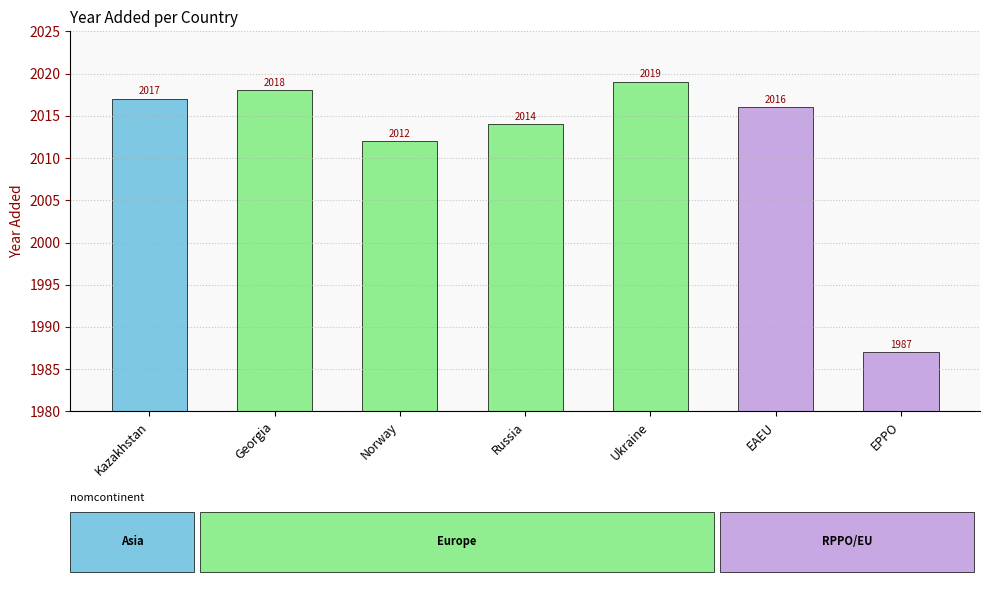

Reading left to right, what are all the values shown in this chart?

Kazakhstan=2017	Georgia=2018	Norway=2012	Russia=2014	Ukraine=2019	EAEU=2016	EPPO=1987